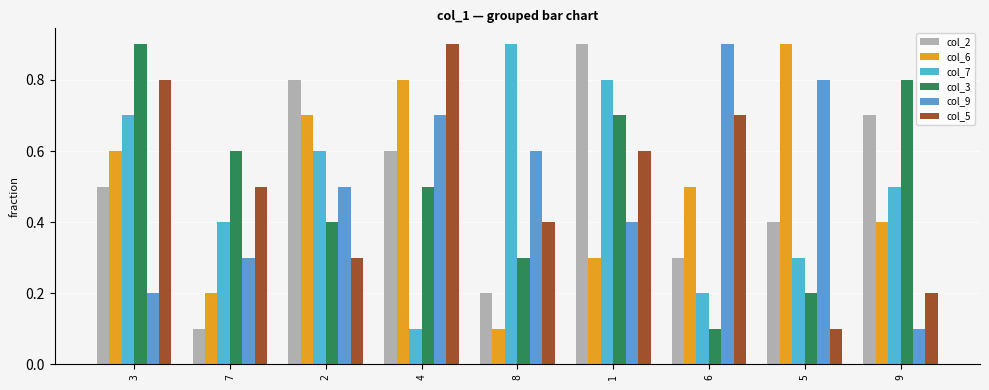

Between 3 and 8, which series saw the biggest shift?

col_3